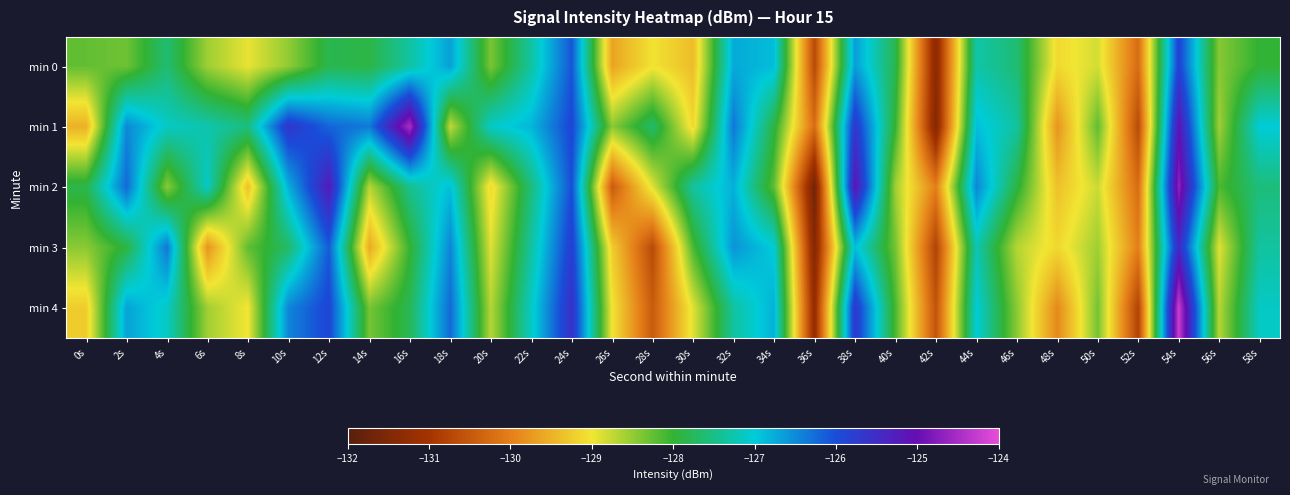

Reading left to right, transcribe all the data shown in this chart.

min 0: 0s=-128.2	2s=-128.3	4s=-127.6	6s=-128.6	8s=-128.9	10s=-128.5	12s=-127.8	14s=-127.9	16s=-127.3	18s=-126.7	20s=-128.4	22s=-127.3	24s=-126.1	26s=-129.6	28s=-129.0	30s=-129.4	32s=-126.7	34s=-126.9	36s=-130.7	38s=-126.6	40s=-127.8	42s=-131.4	44s=-127.3	46s=-127.6	48s=-129.1	50s=-128.8	52s=-130.2	54s=-125.9	56s=-128.4	58s=-128.0
min 1: 0s=-129.5	2s=-126.5	4s=-127.1	6s=-127.3	8s=-127.5	10s=-125.7	12s=-126.2	14s=-126.4	16s=-124.5	18s=-128.7	20s=-127.1	22s=-126.8	24s=-125.9	26s=-128.5	28s=-127.7	30s=-129.1	32s=-126.3	34s=-127.9	36s=-130.2	38s=-125.7	40s=-128.0	42s=-131.5	44s=-126.9	46s=-127.3	48s=-129.8	50s=-128.2	52s=-130.7	54s=-125.1	56s=-128.6	58s=-127.0
min 2: 0s=-127.8	2s=-126.2	4s=-128.5	6s=-127.1	8s=-129.3	10s=-126.8	12s=-125.2	14s=-128.7	16s=-127.5	18s=-126.9	20s=-129.1	22s=-127.6	24s=-126.0	26s=-130.5	28s=-128.9	30s=-127.3	32s=-126.8	34s=-128.2	36s=-131.7	38s=-125.1	40s=-128.6	42s=-130.0	44s=-126.5	46s=-127.9	48s=-129.3	50s=-128.8	52s=-130.2	54s=-124.7	56s=-128.1	58s=-127.6
min 3: 0s=-128.5	2s=-127.9	4s=-126.3	6s=-129.8	8s=-128.2	10s=-127.7	12s=-126.1	14s=-129.6	16s=-128.0	18s=-126.5	20s=-128.9	22s=-127.3	24s=-125.8	26s=-129.2	28s=-130.7	30s=-128.1	32s=-126.6	34s=-127.0	36s=-131.5	38s=-126.9	40s=-128.3	42s=-130.8	44s=-127.2	46s=-128.7	48s=-129.1	50s=-128.6	52s=-130.0	54s=-125.5	56s=-128.9	58s=-127.3
min 4: 0s=-129.2	2s=-126.7	4s=-127.1	6s=-128.6	8s=-129.0	10s=-126.5	12s=-125.9	14s=-128.3	16s=-127.8	18s=-126.2	20s=-128.7	22s=-127.1	24s=-125.6	26s=-129.0	28s=-130.5	30s=-128.9	32s=-127.3	34s=-126.8	36s=-131.2	38s=-125.7	40s=-128.1	42s=-130.6	44s=-127.0	46s=-128.5	48s=-129.9	50s=-128.3	52s=-130.8	54s=-124.2	56s=-128.7	58s=-127.1